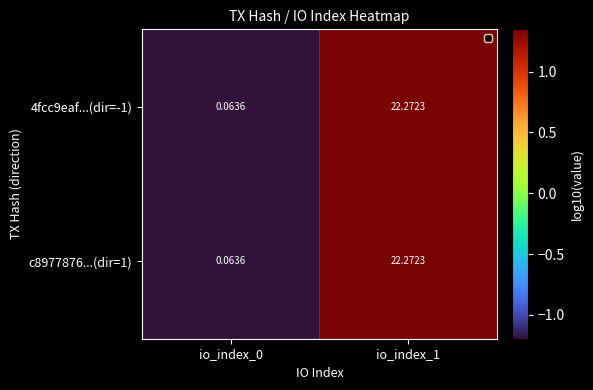

Is the value of 4fcc9eaf...(dir=-1) at io_index_0 greater than the value of c8977876...(dir=1) at io_index_1?

No